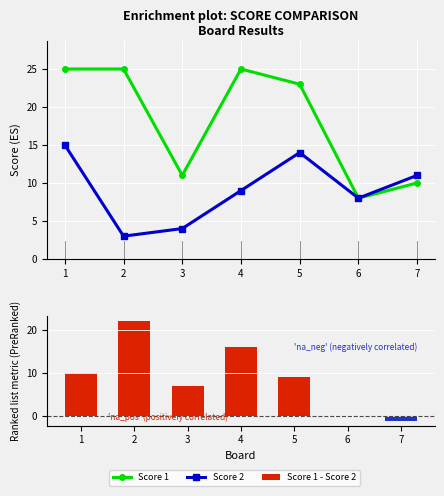

The value of Score 2 at 2 is 3. True or false?

True